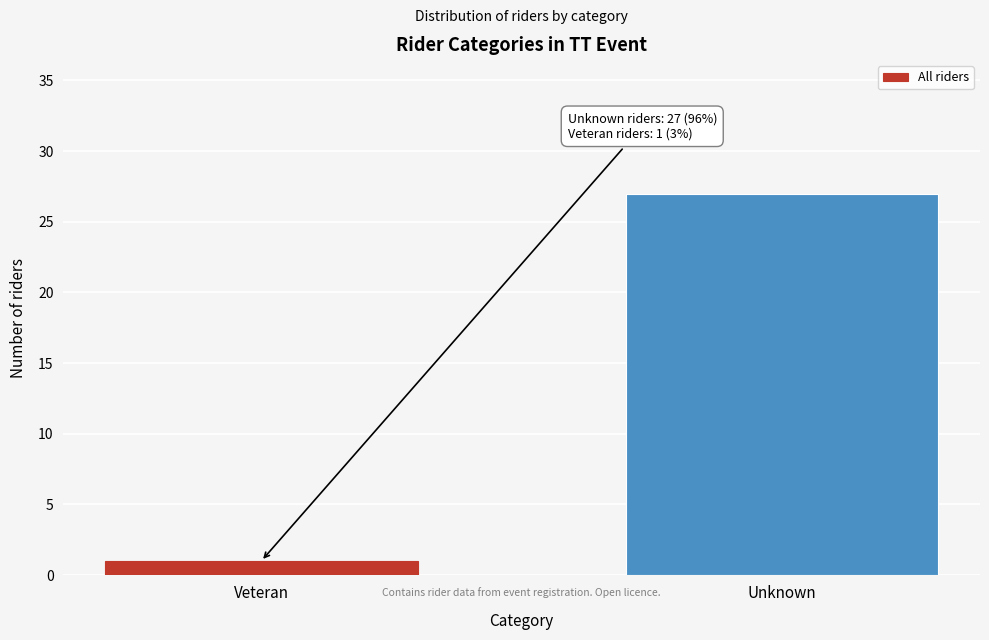

Reading right to left, transcribe all the data shown in this chart.

Unknown=27	Veteran=1